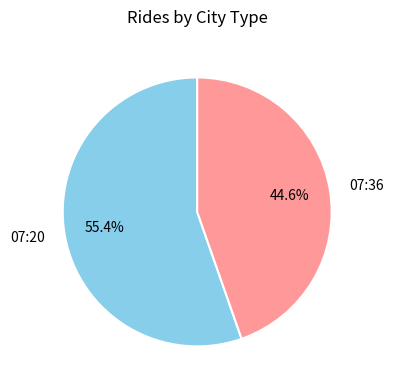

Which category has the biggest portion of the pie?

07:20